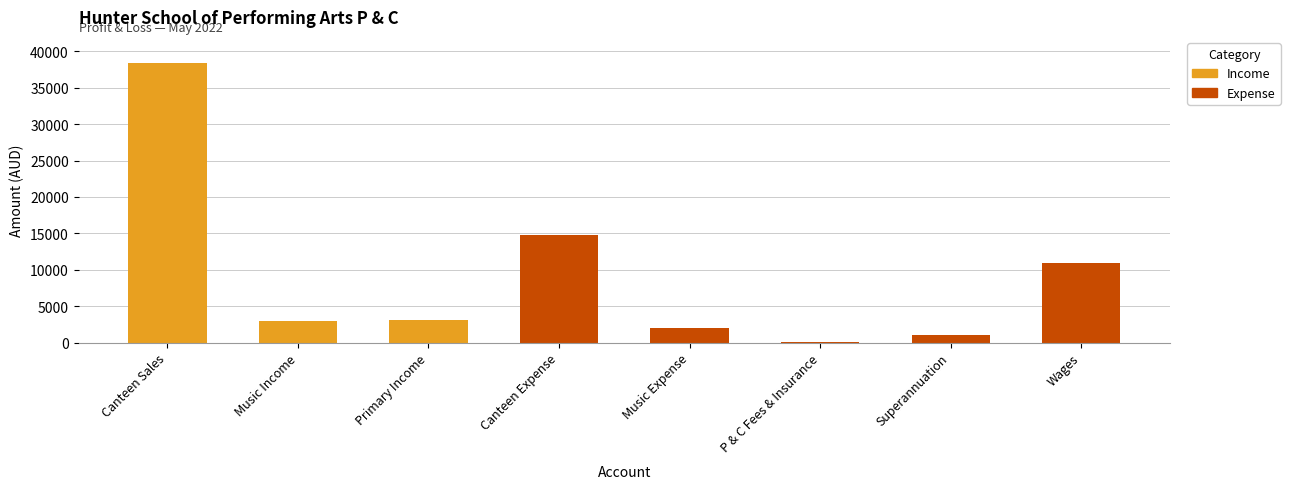

Which category has the lowest value across all series?

P & C Fees & Insurance